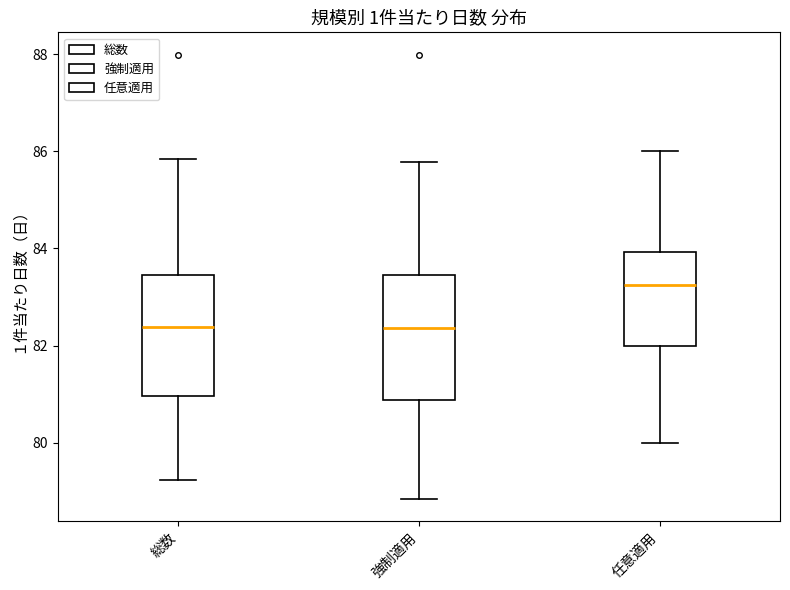

Reading left to right, transcribe this box plot: for each box, give where its median line is, the range the box spans, and where its two whiskers end, as read against the y-axis. The values are not printed on the chart, so give them approximately, as read against the axis.

総数: median 82.4, box 81.0 to 83.4, whiskers 79.2 to 85.8
強制適用: median 82.4, box 80.8 to 83.4, whiskers 78.8 to 85.8
任意適用: median 83.2, box 82.0 to 84.0, whiskers 80.0 to 86.0